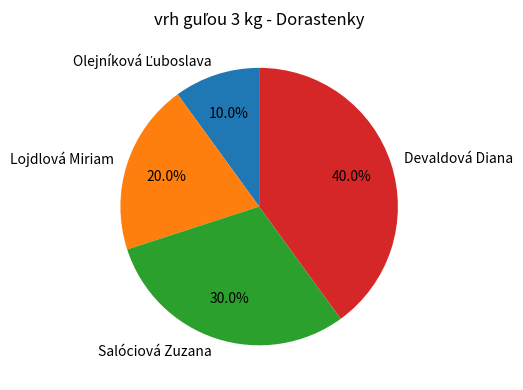

Is Salóciová Zuzana the majority of the pie?

No